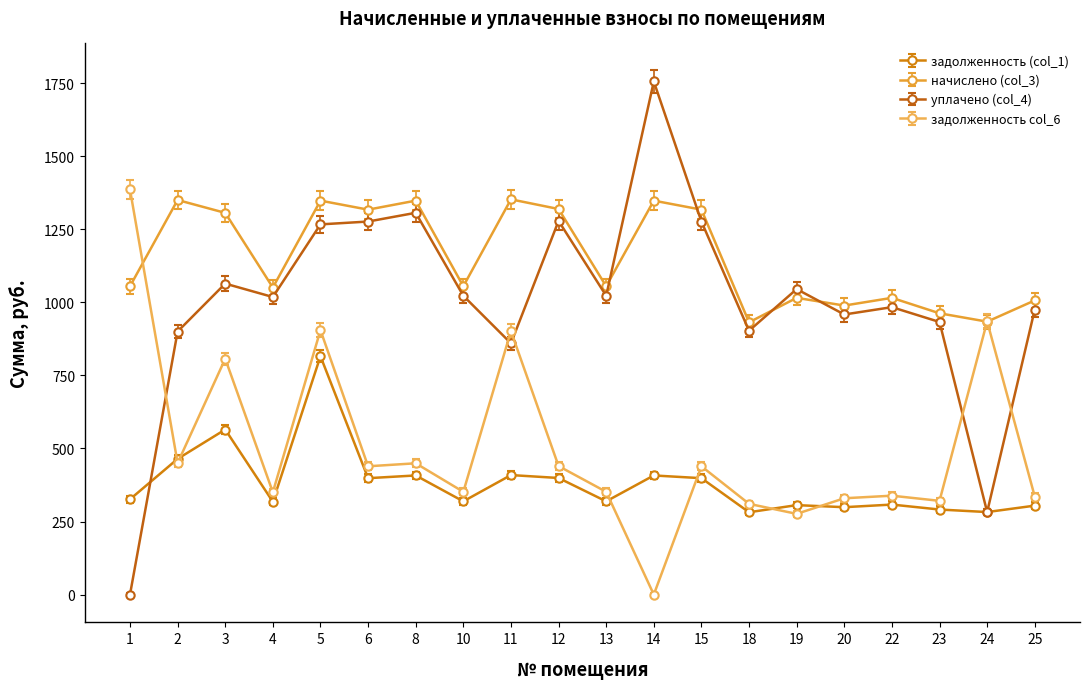

What is the lowest value of the начислено (col_3) series?

931.4